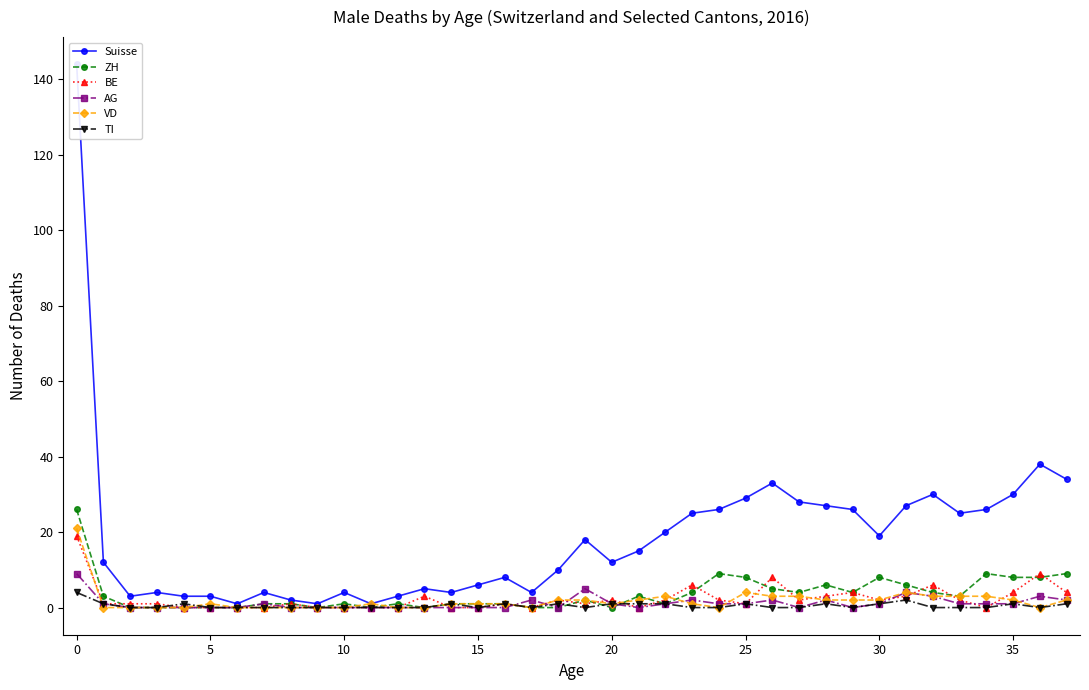

What is the maximum value shown in the chart?

144